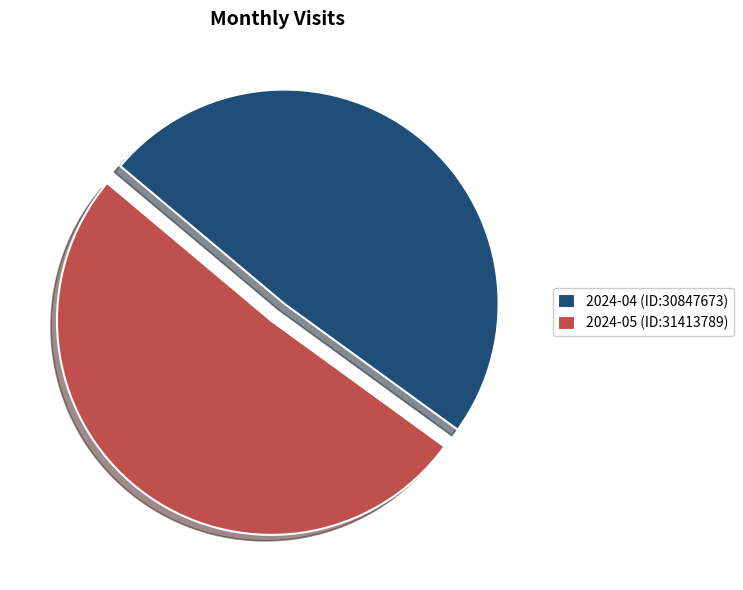

What is the smallest slice in the pie chart?

2024-04 (ID:30847673)